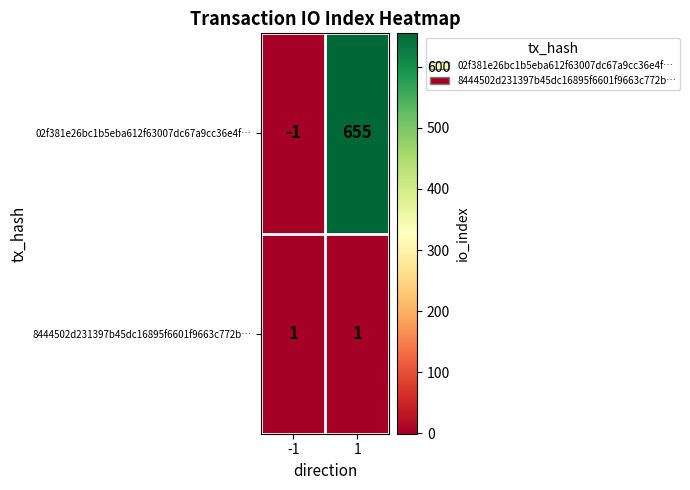

Rank the series by their average value, from lowest to highest.

8444502d231397b45dc16895f6601f9663c772b…, 02f381e26bc1b5eba612f63007dc67a9cc36e4f…